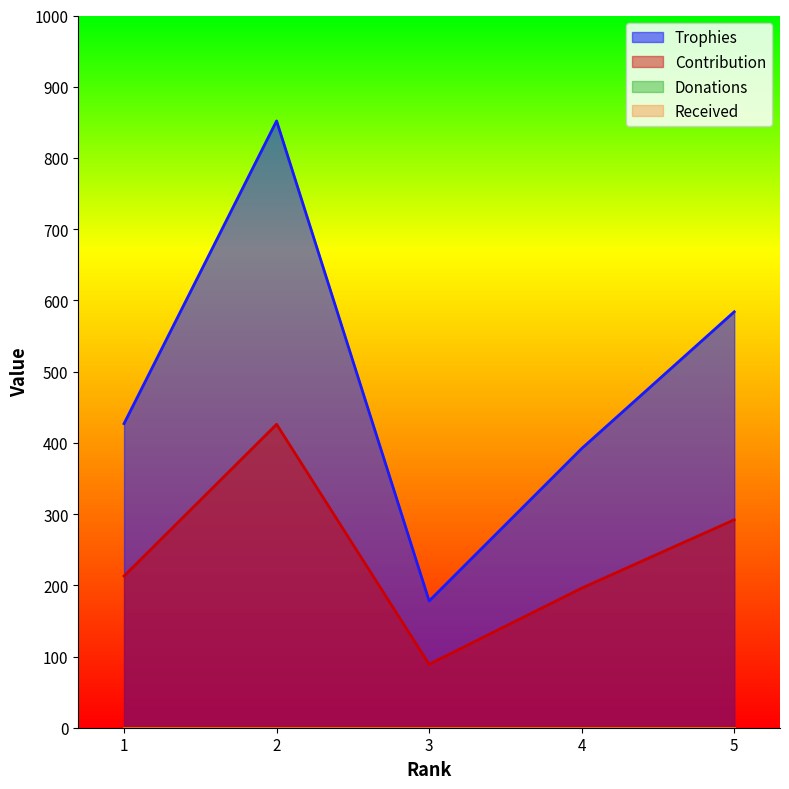

True or false: Trophies and Contribution intersect in this chart.

False